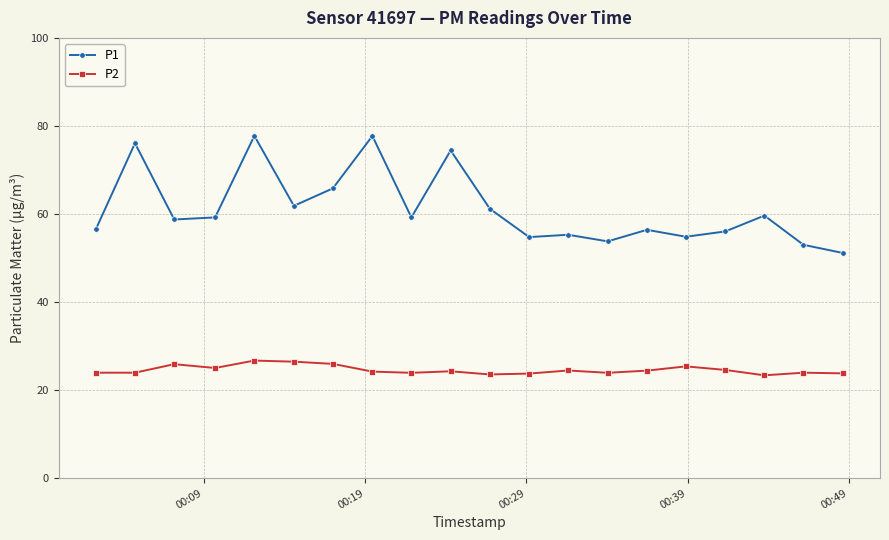

Which series has the widest spread of values?

P1